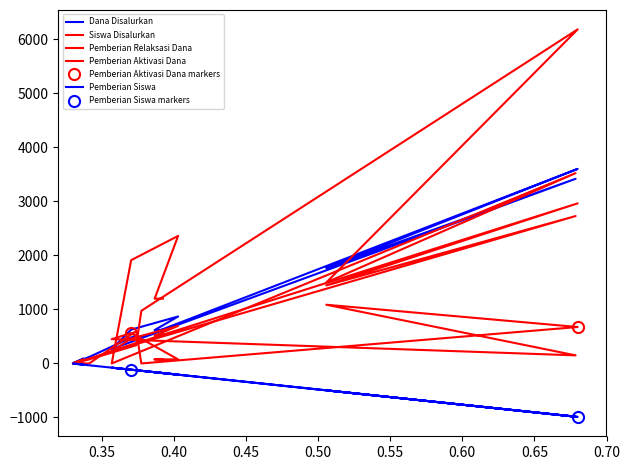

Reading left to right, list all the values displayed in this chart.

Dana Disalurkan: 90.0	3.8	120.0	521.2	480.0	3603.8	1766.3	3420.0	266.2	626.2	870.0	618.8	622.5
Siswa Disalurkan: 60.0	5.0	90.0	380.0	405.0	2965.0	1445.0	2730.0	225.0	460.0	695.0	515.0	550.0
Pemberian Relaksasi Dana: 0.0	0.0	75.0	337.5	975.0	6187.5	1500.0	3525.0	0.0	1912.5	2362.5	1200.0	1200.0
Pemberian Aktivasi Dana: 75.0	0.0	0.0	600.0	0.0	675.0	1087.5	150.0	450.0	562.5	75.0	75.0	75.0
Pemberian Siswa: -22.0	-2.0	-34.0	-126.0	-136.0	-990.0	-498.0	-986.0	-78.0	-116.0	-208.0	-162.0	-178.0